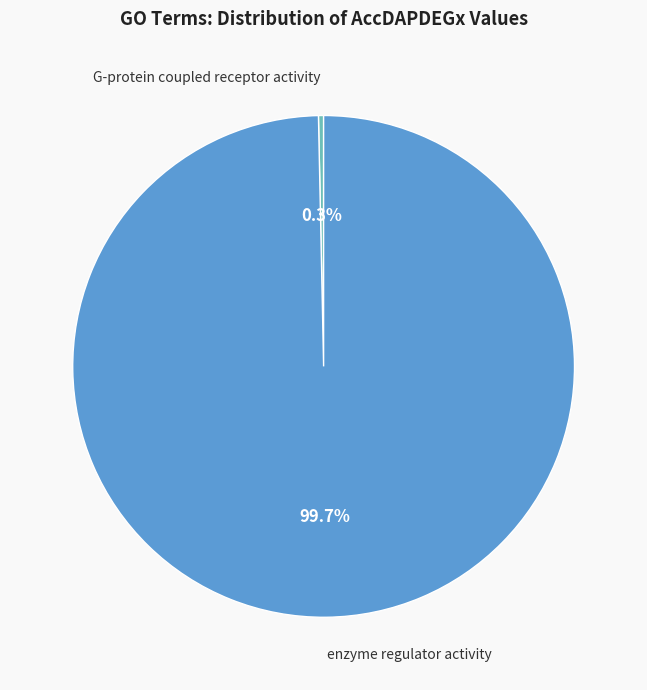

How many segments does this pie chart have?

2